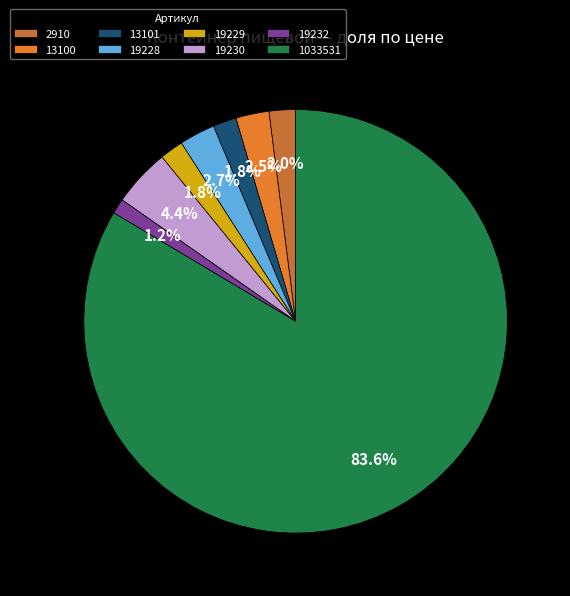

How many segments does this pie chart have?

8